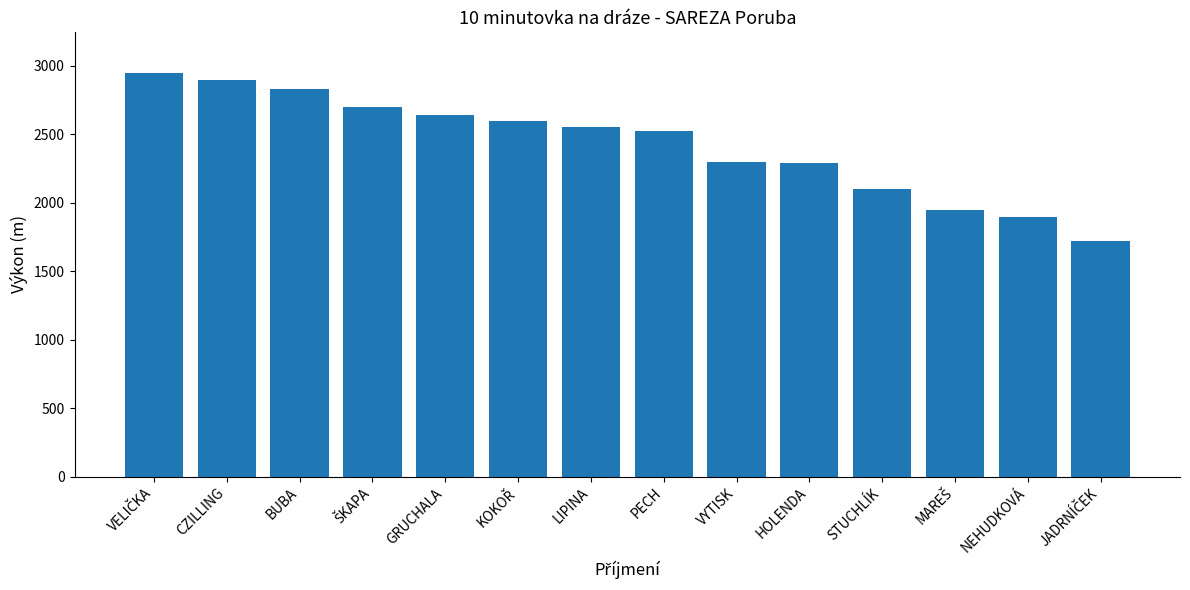

What is the label of the 13th bar from the right?

CZILLING